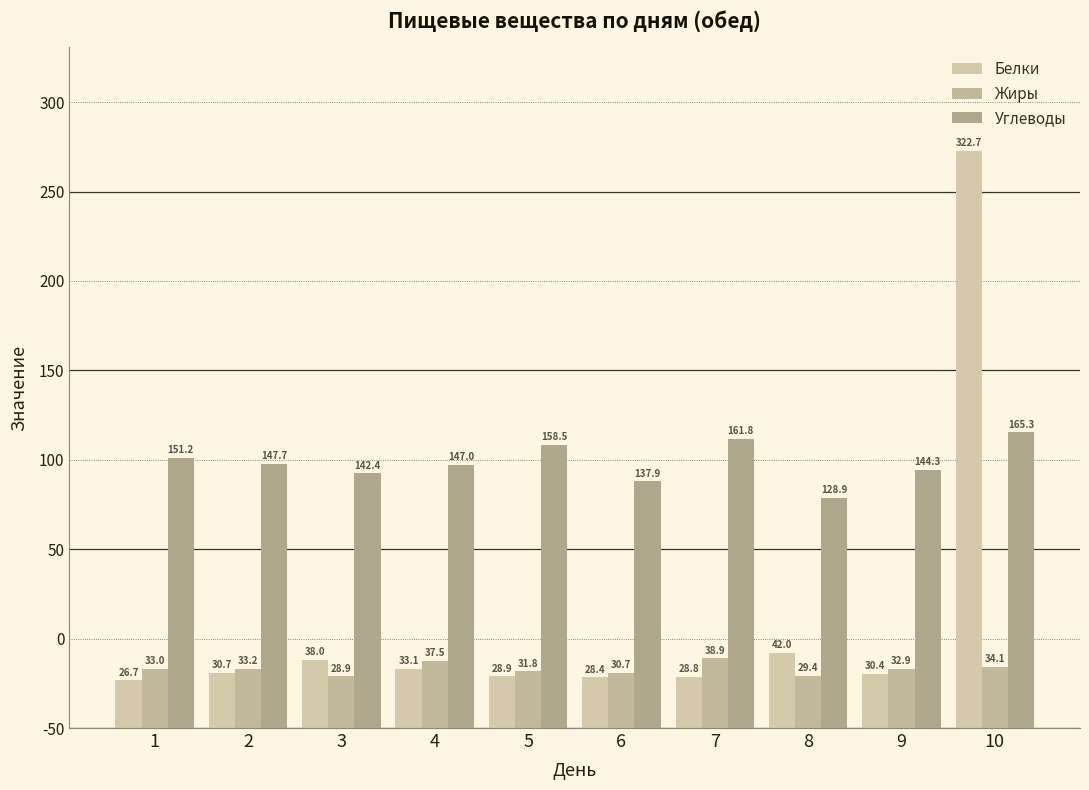

Which series has the largest range (max minus min)?

Белки